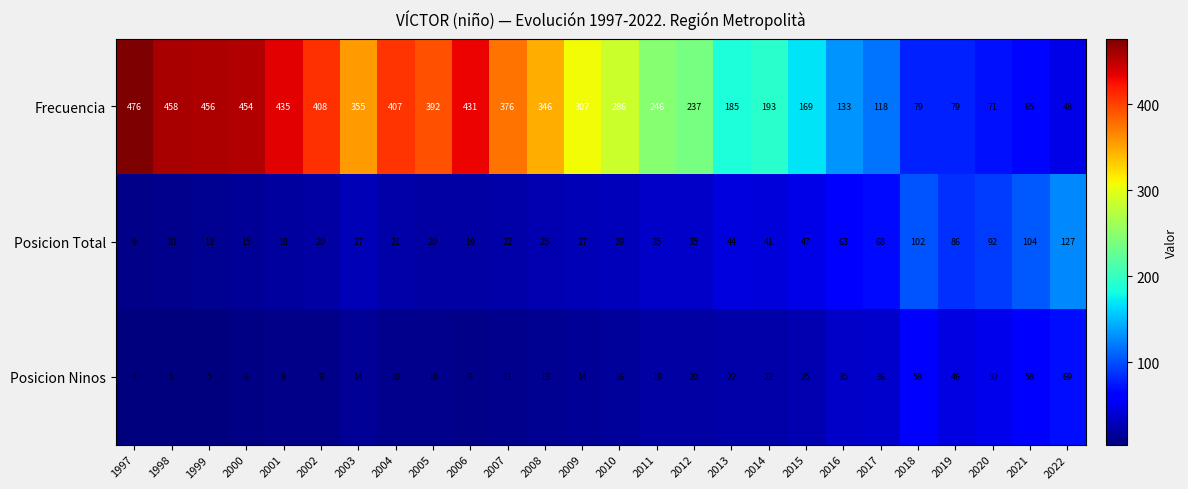

Where is Posicion Total nearest to the value 68?

2017